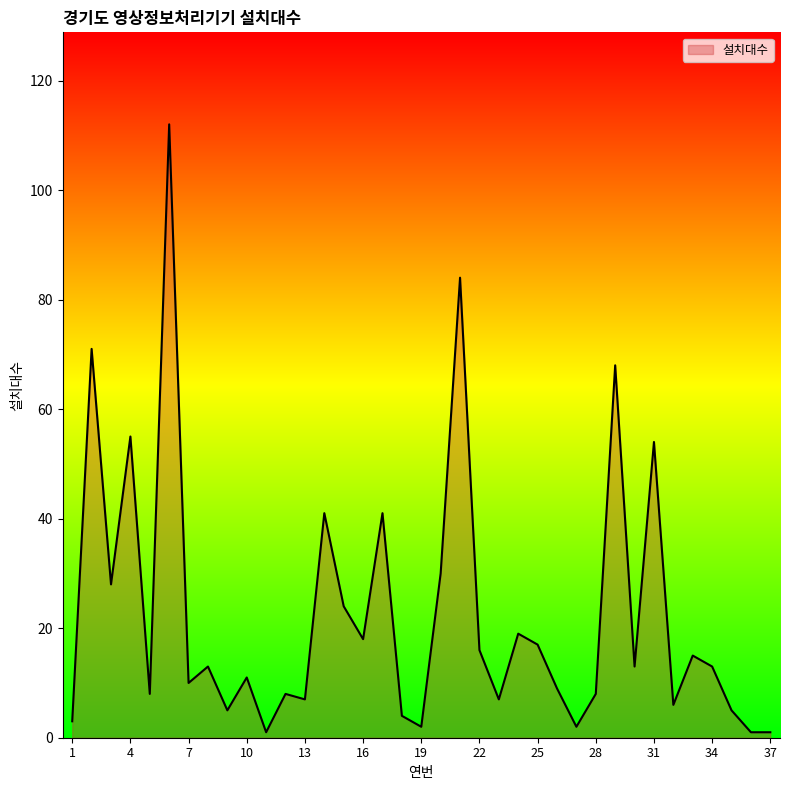

What is the difference between the maximum and minimum values?

111